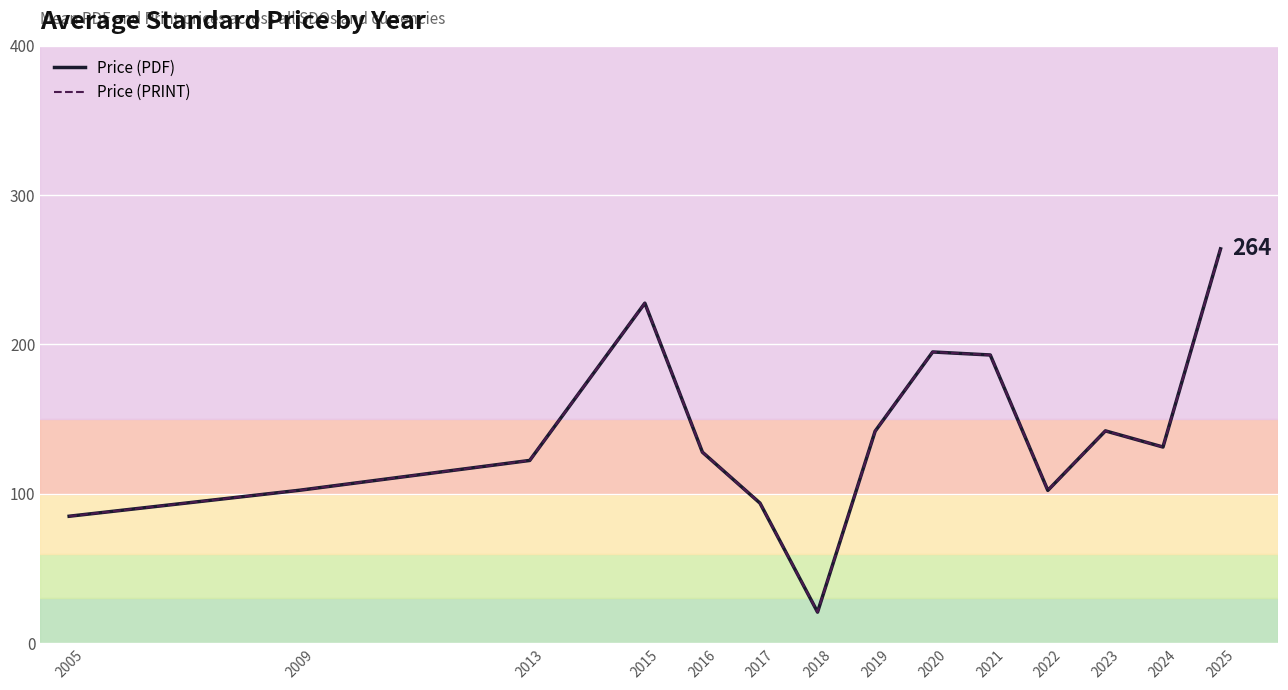

True or false: Price (PDF) and Price (PRINT) intersect in this chart.

False